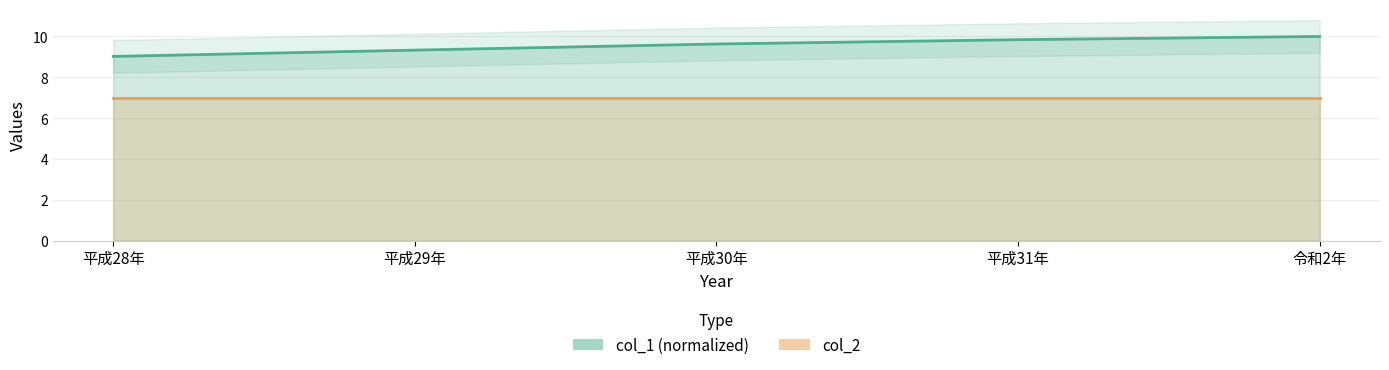

Reading right to left, list all the values displayed in this chart.

col_1 (normalized): 令和2年=10.0	平成31年=9.8	平成30年=9.6	平成29年=9.3	平成28年=9.0
col_2: 令和2年=7.0	平成31年=7.0	平成30年=7.0	平成29年=7.0	平成28年=7.0